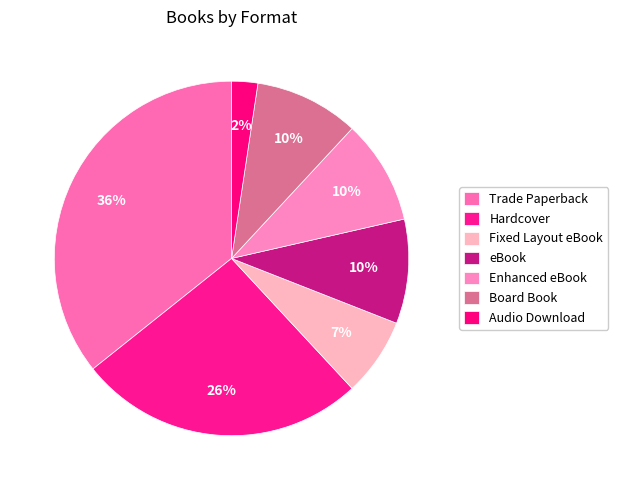

Is there a majority slice in this chart?

No